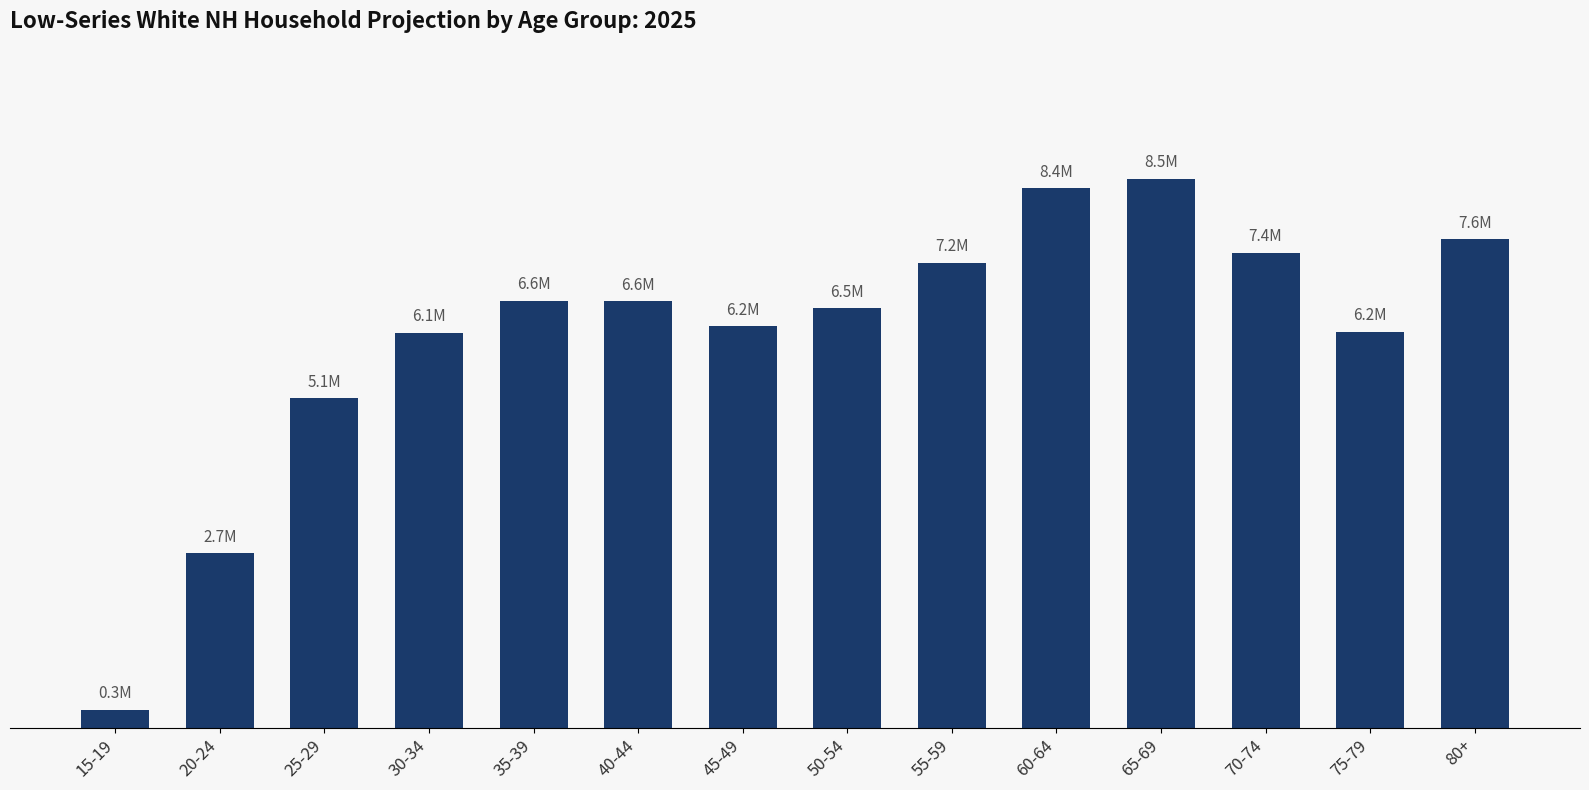

What is the label of the 9th bar from the right?

40-44